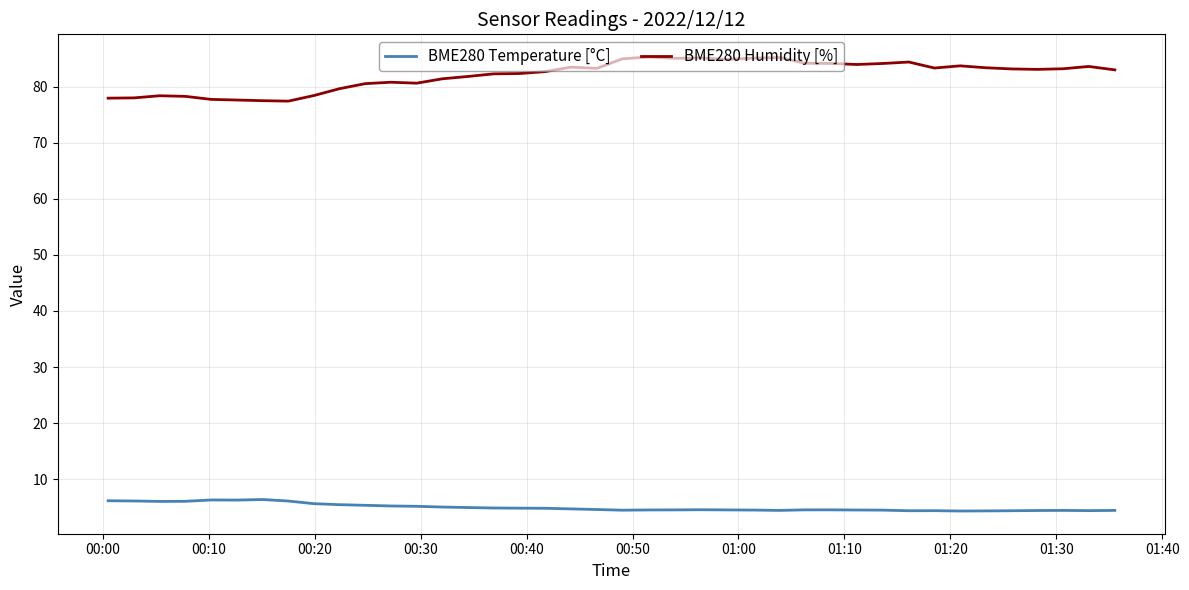

How many lines are shown in the chart?

2